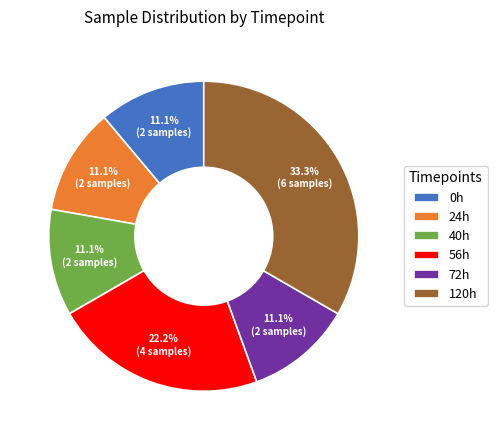

To the nearest percent, what percentage of the pie is 120h?

33%